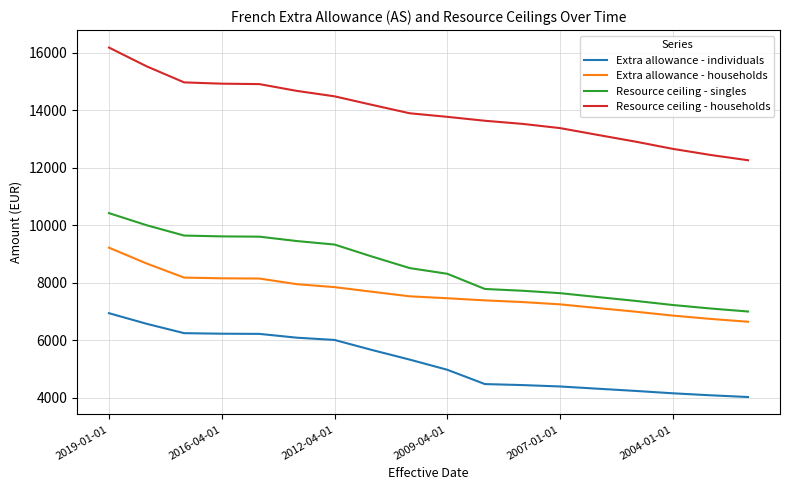

What is the difference between the maximum and minimum values in the Extra allowance - households series?

2575.4